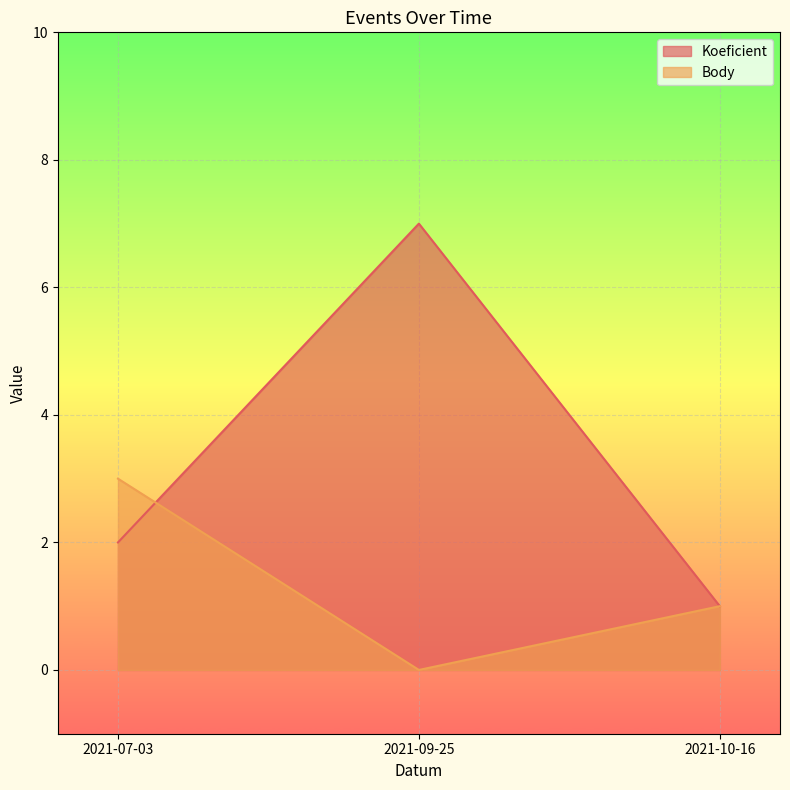

At which label does Body reach its minimum?

2021-09-25